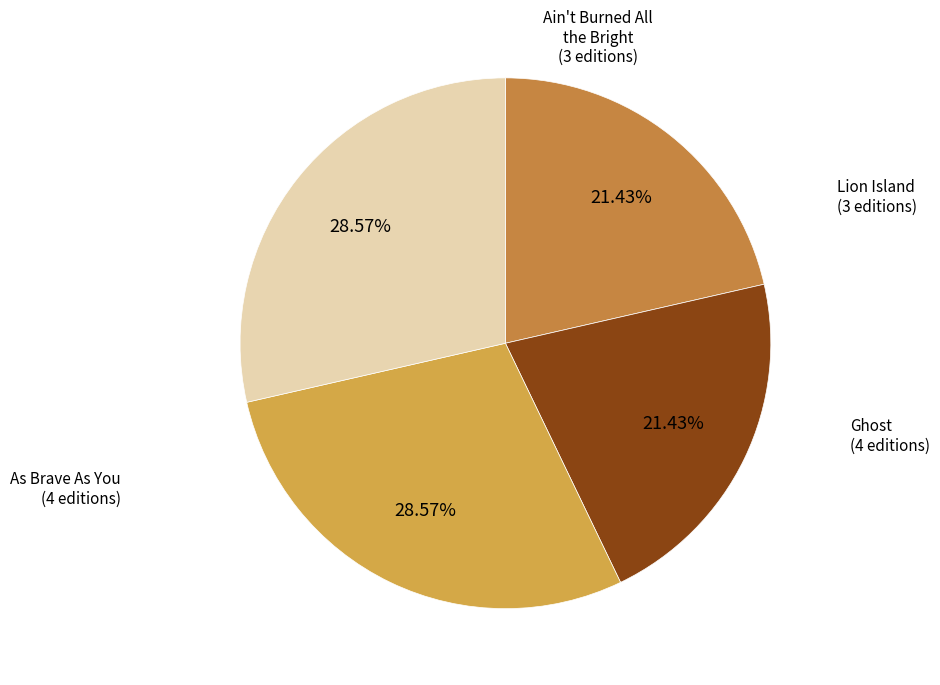

Does any single category account for the majority?

No